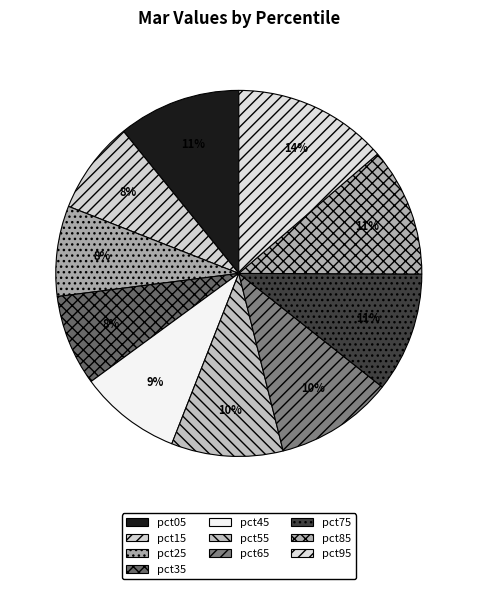

How many slices are in this pie chart?

10